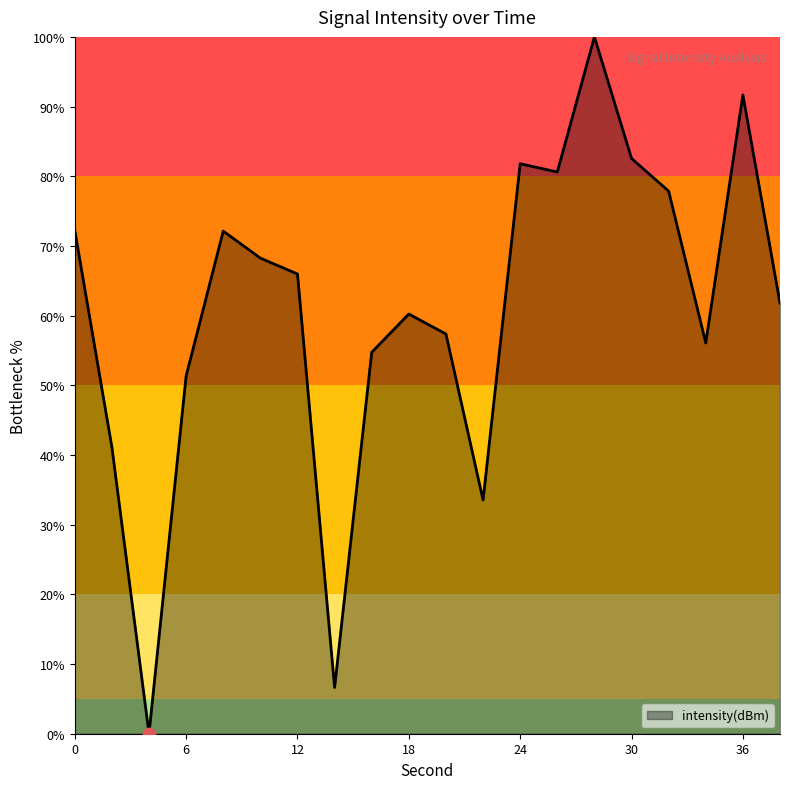

What is the difference between the maximum and minimum values?

100.0